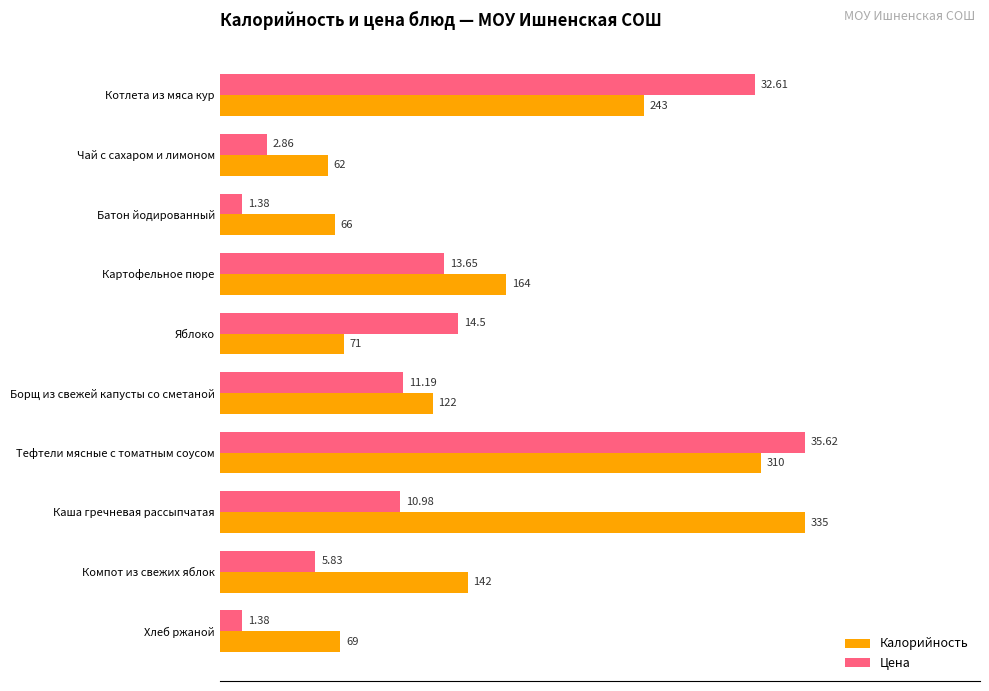

Which series has the largest total across all categories?

Калорийность